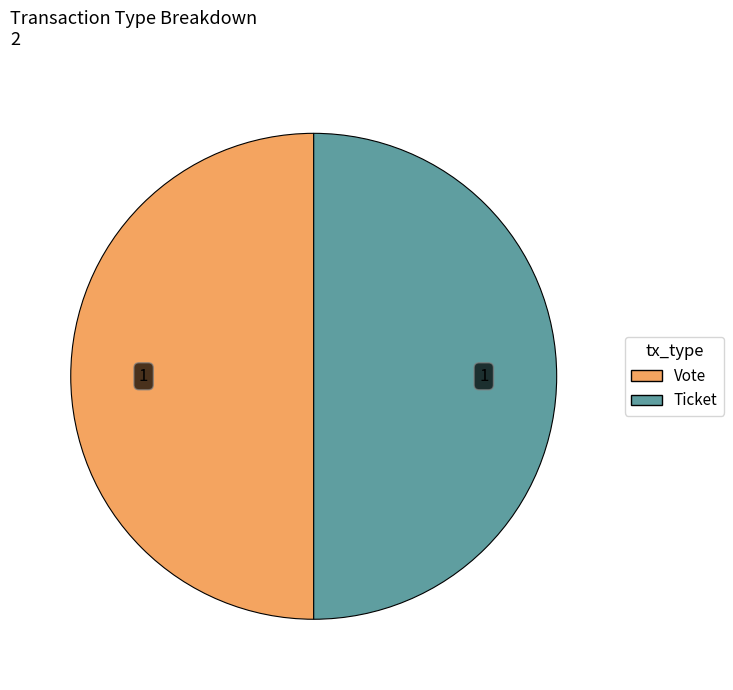

How many slices are in this pie chart?

2